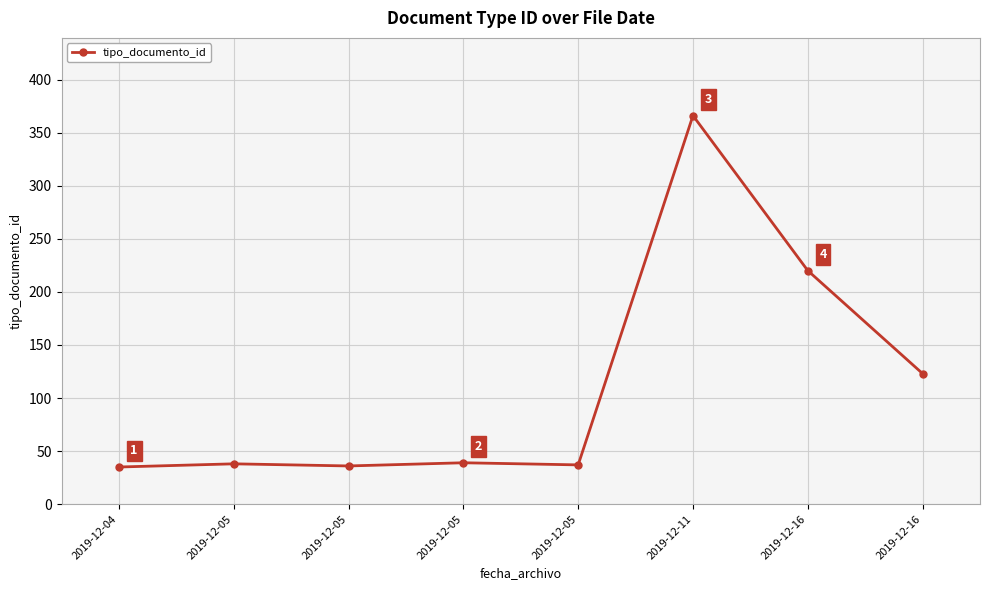

Does the chart have visible grid lines?

Yes